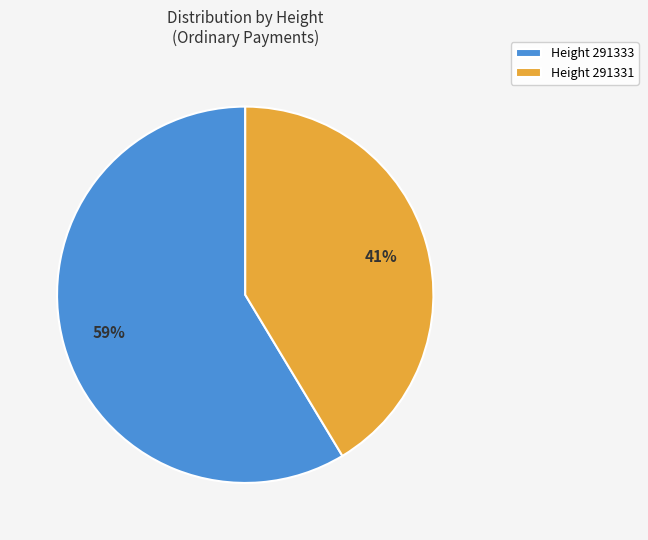

To the nearest percent, what portion does Height 291333 represent?

59%